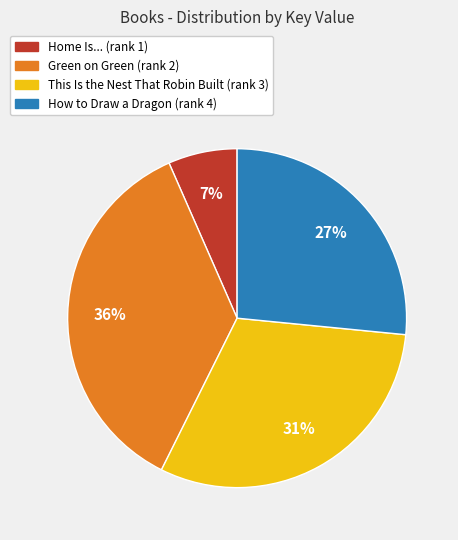

Count the number of slices in the pie.

4